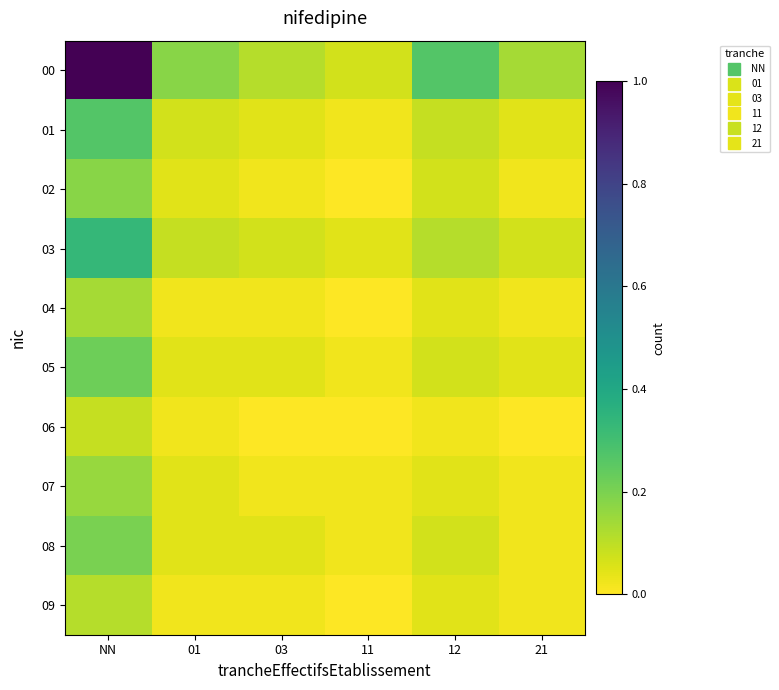

Reading left to right, list all the values displayed in this chart.

00: NN=1.0	01=0.2	03=0.1	11=0.1	12=0.3	21=0.1
01: NN=0.3	01=0.1	03=0.0	11=0.0	12=0.1	21=0.0
02: NN=0.2	01=0.0	03=0.0	11=0.0	12=0.1	21=0.0
03: NN=0.3	01=0.1	03=0.1	11=0.0	12=0.1	21=0.1
04: NN=0.1	01=0.0	03=0.0	11=0.0	12=0.0	21=0.0
05: NN=0.2	01=0.0	03=0.0	11=0.0	12=0.1	21=0.0
06: NN=0.1	01=0.0	03=0.0	11=0.0	12=0.0	21=0.0
07: NN=0.2	01=0.0	03=0.0	11=0.0	12=0.0	21=0.0
08: NN=0.2	01=0.0	03=0.0	11=0.0	12=0.1	21=0.0
09: NN=0.1	01=0.0	03=0.0	11=0.0	12=0.0	21=0.0